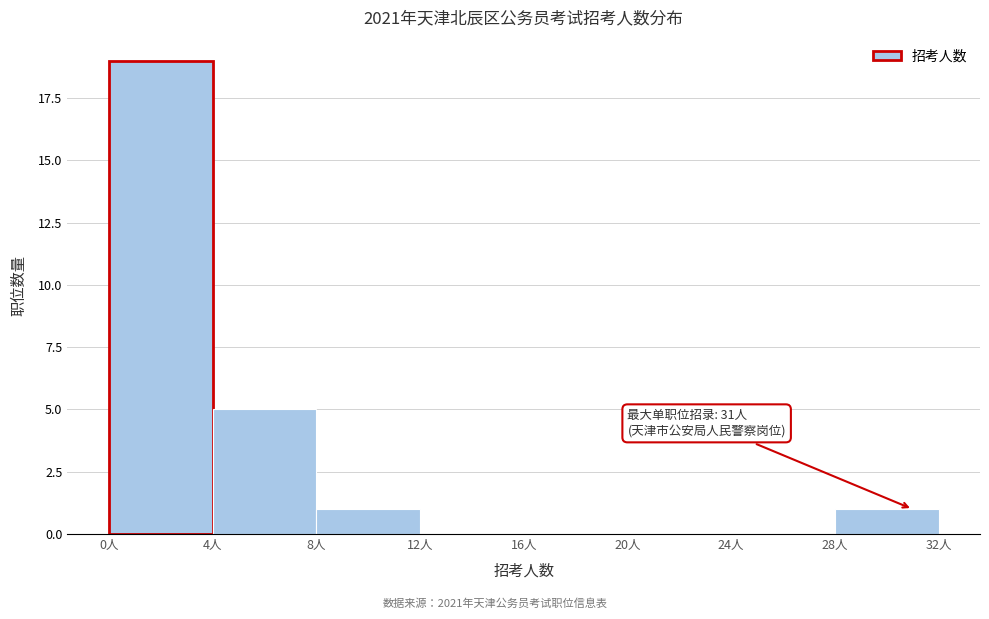

Over which range of the x-axis is the bar tallest?

0 to 4